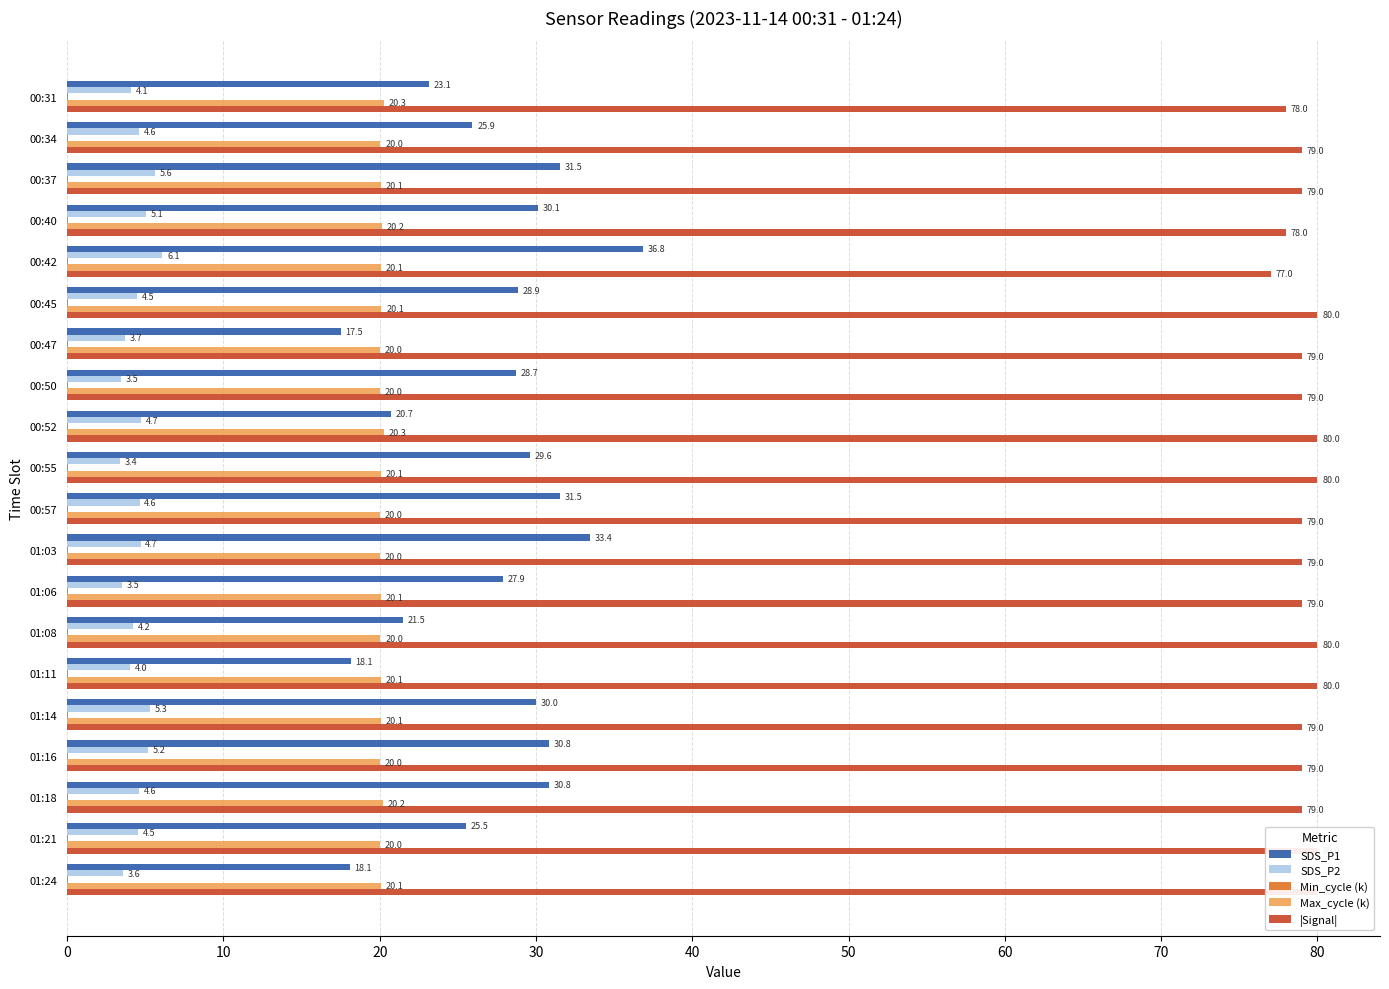

Which has a higher value, 17 or 20?

20